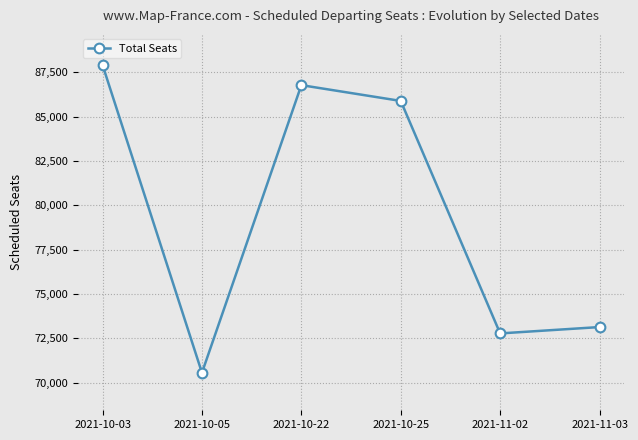

List the labels in order of value, largest first.

2021-10-03, 2021-10-22, 2021-10-25, 2021-11-03, 2021-11-02, 2021-10-05